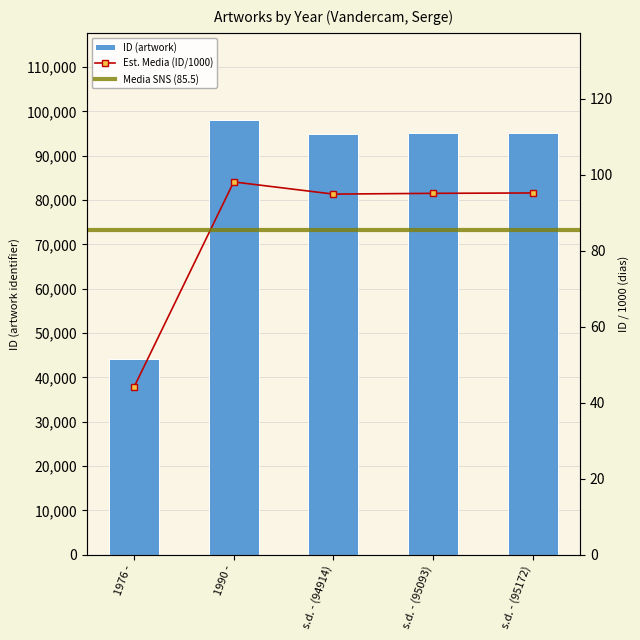

Is it true that the value at s.d. - (95093) is 158174?

False